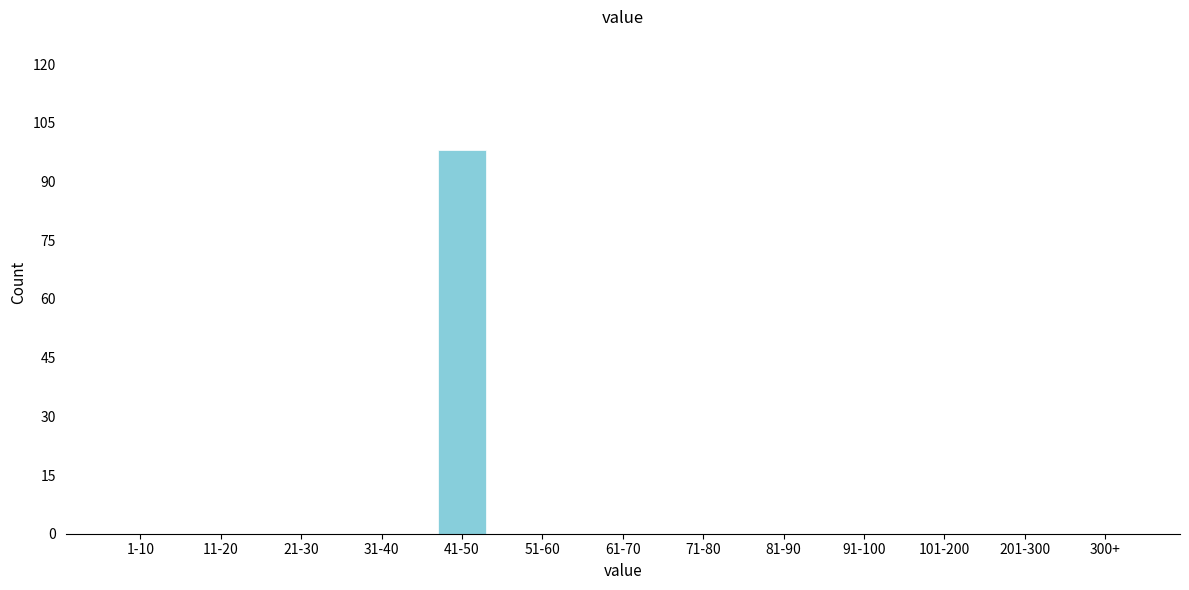

Reading left to right, transcribe all the data shown in this chart.

1-10=0	11-20=0	21-30=0	31-40=0	41-50=98	51-60=0	61-70=0	71-80=0	81-90=0	91-100=0	101-200=0	201-300=0	300+=0